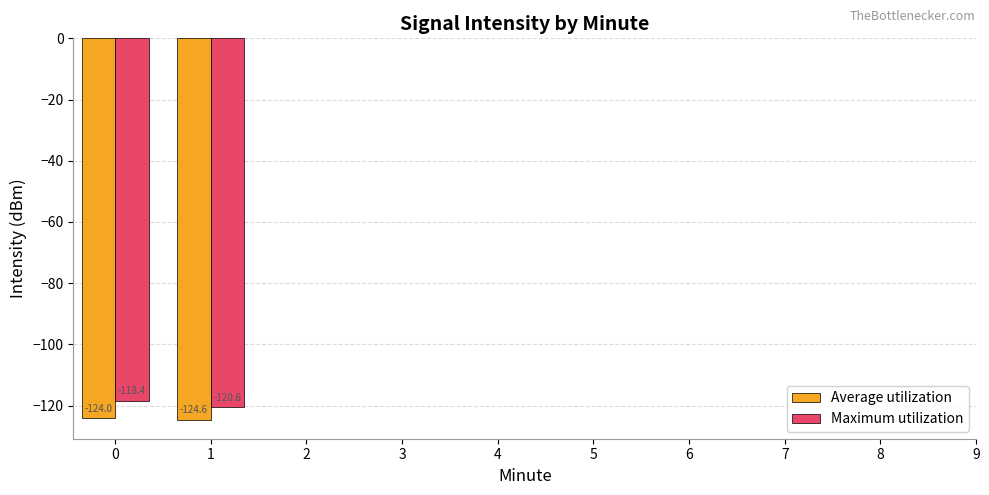

Which series has the largest total across all categories?

Maximum utilization